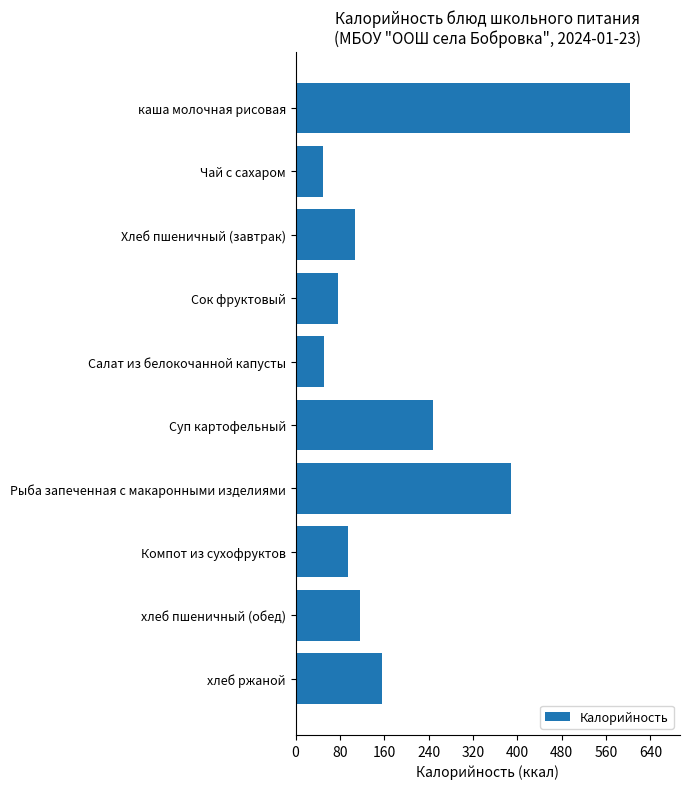

Does the chart contain stacked bars?

No